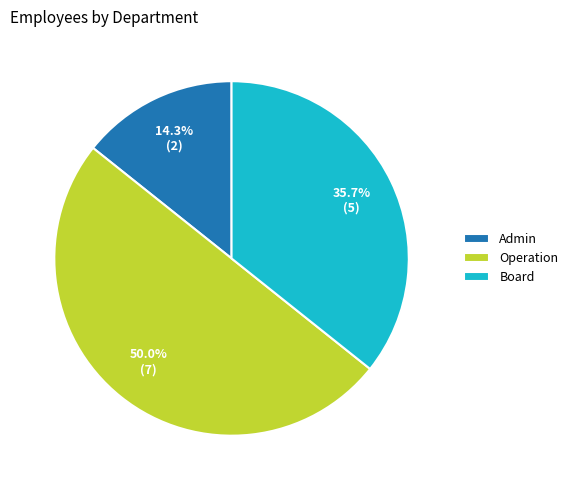

Which slice is the largest?

Operation